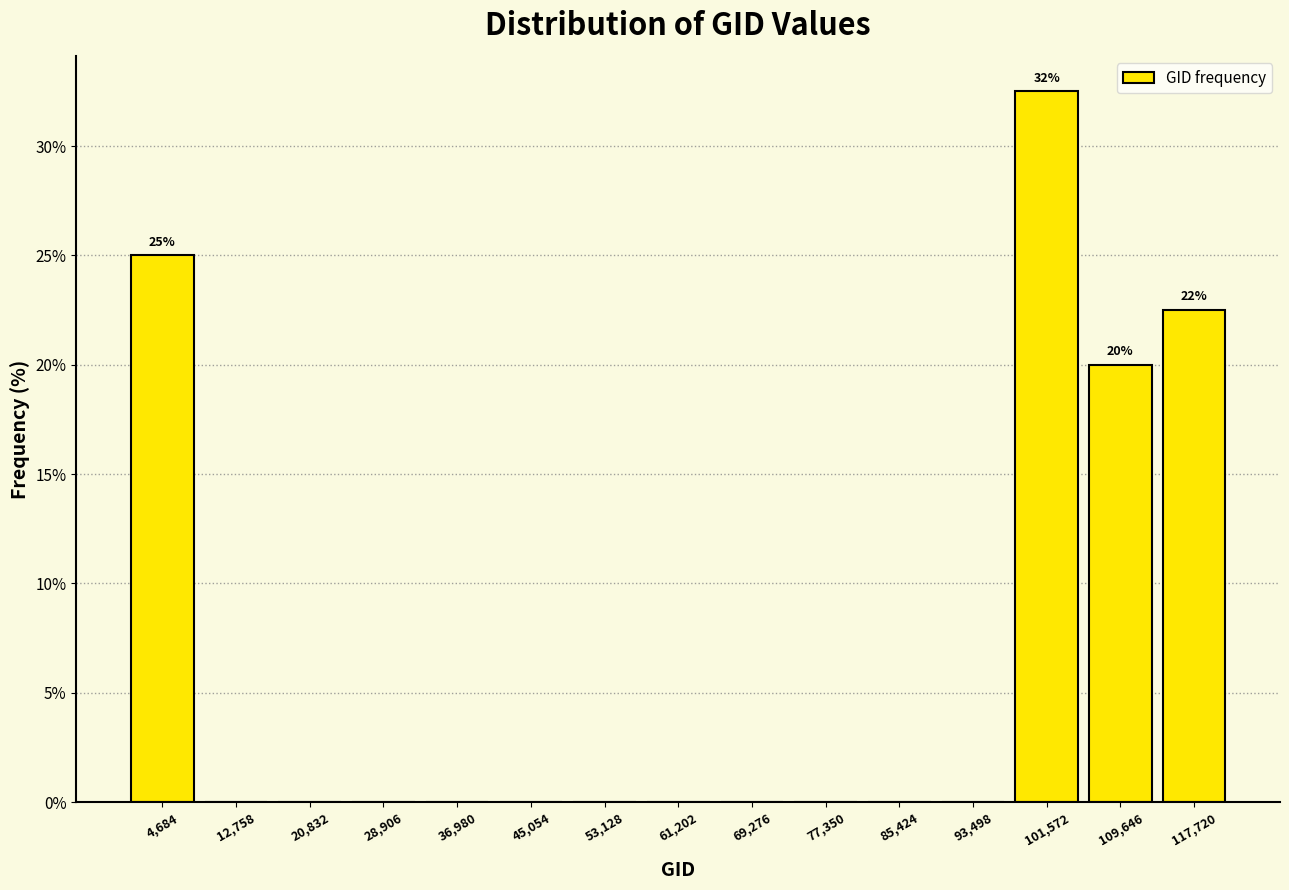

Which range on the x-axis has the tallest bar?

98000 to 106000